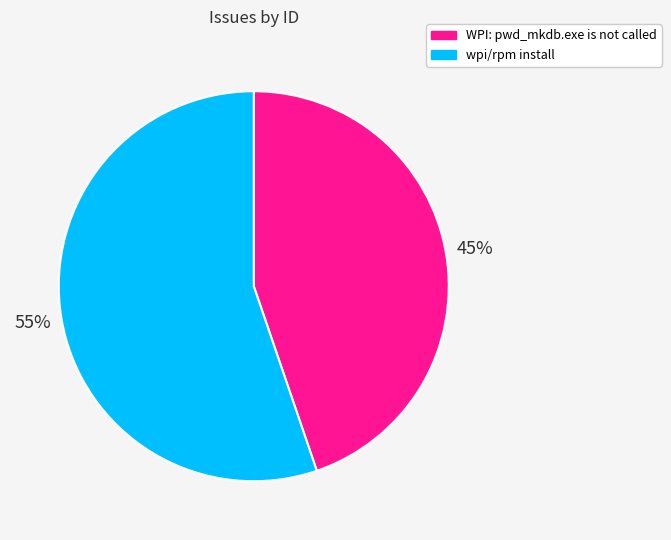

Count the number of slices in the pie.

2